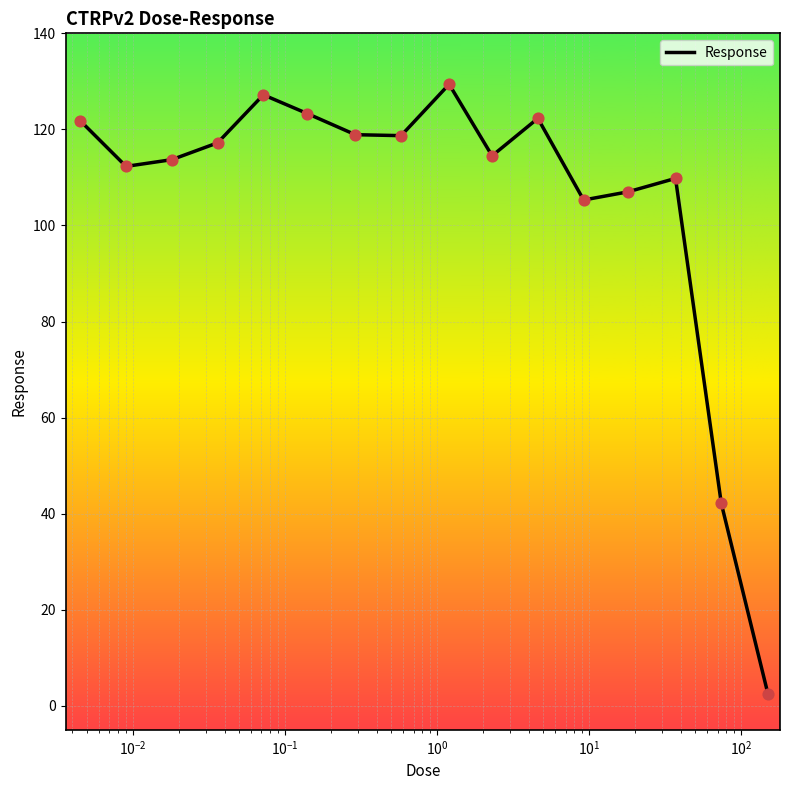

What is the maximum value shown in the chart?

129.4